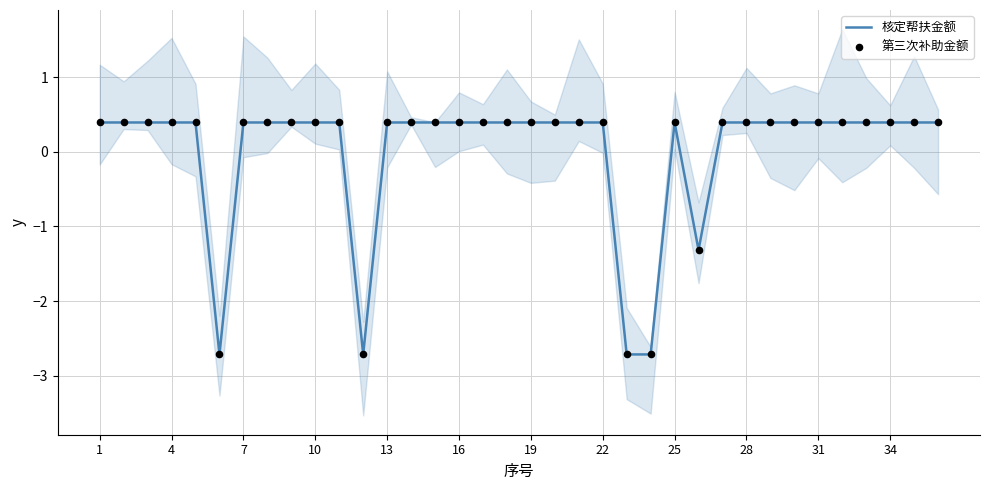

Which series contains the lowest Y value?

核定帮扶金额